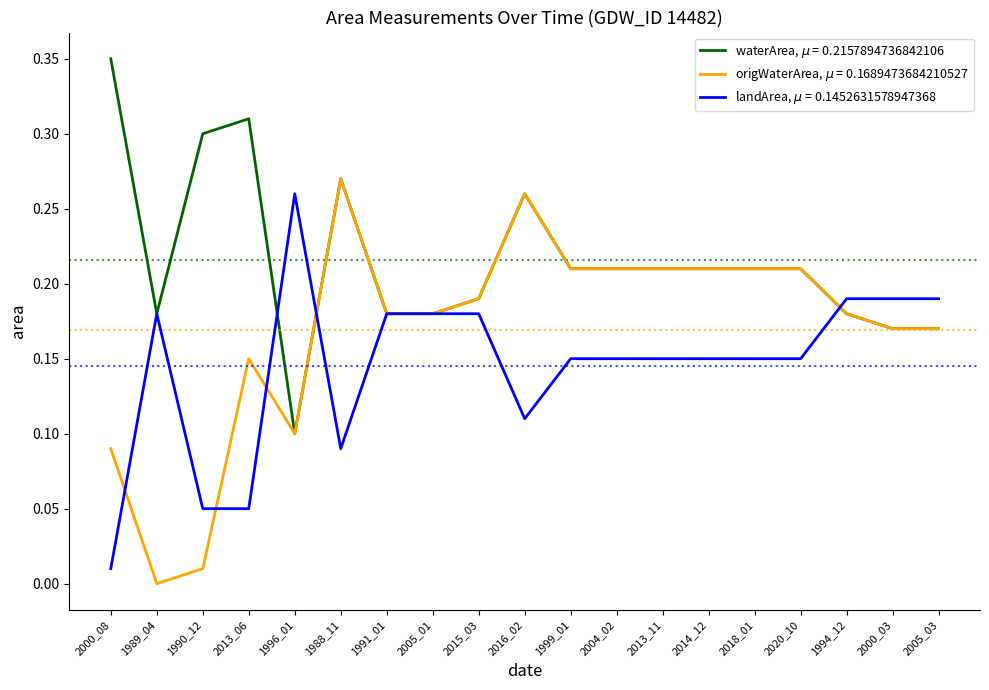

Does the chart display data point markers on the line(s)?

No